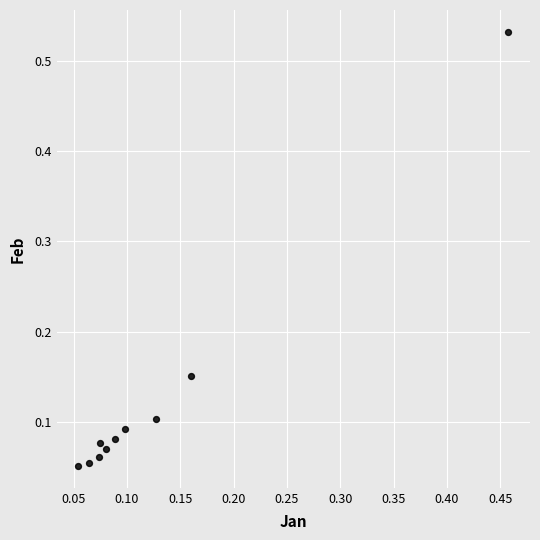

What is the range of X values (max minus min)?

0.4